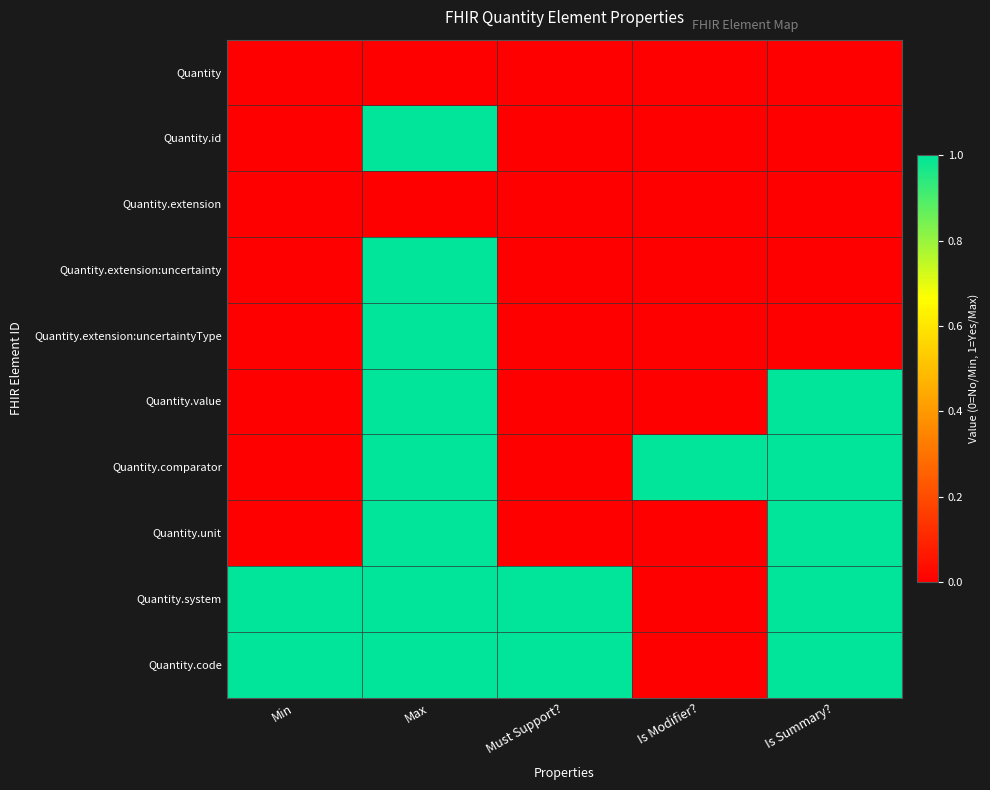

At how many categories does at least one series exceed 0?

5